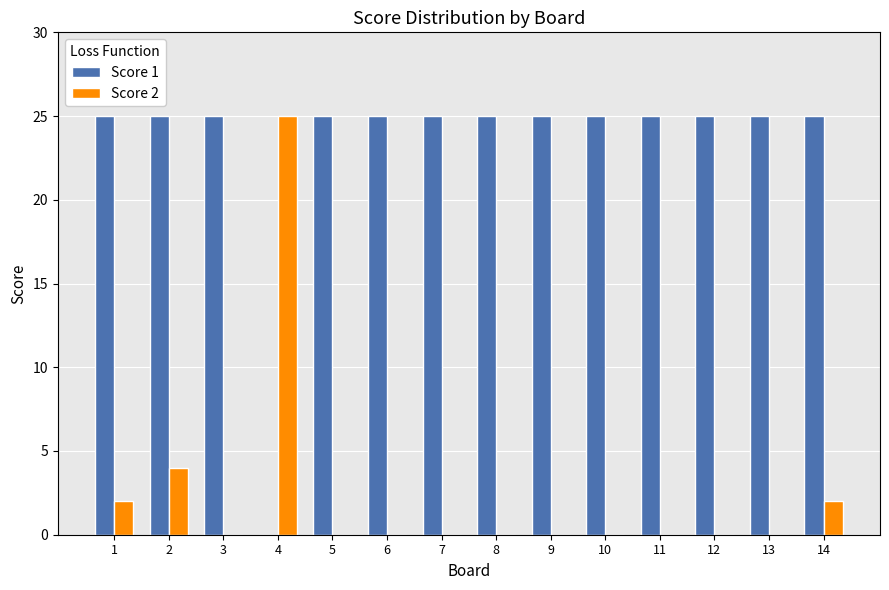

Reading right to left, what are all the values shown in this chart?

Score 1: 14=25	13=25	12=25	11=25	10=25	9=25	8=25	7=25	6=25	5=25	4=0	3=25	2=25	1=25
Score 2: 14=2	13=0	12=0	11=0	10=0	9=0	8=0	7=0	6=0	5=0	4=25	3=0	2=4	1=2